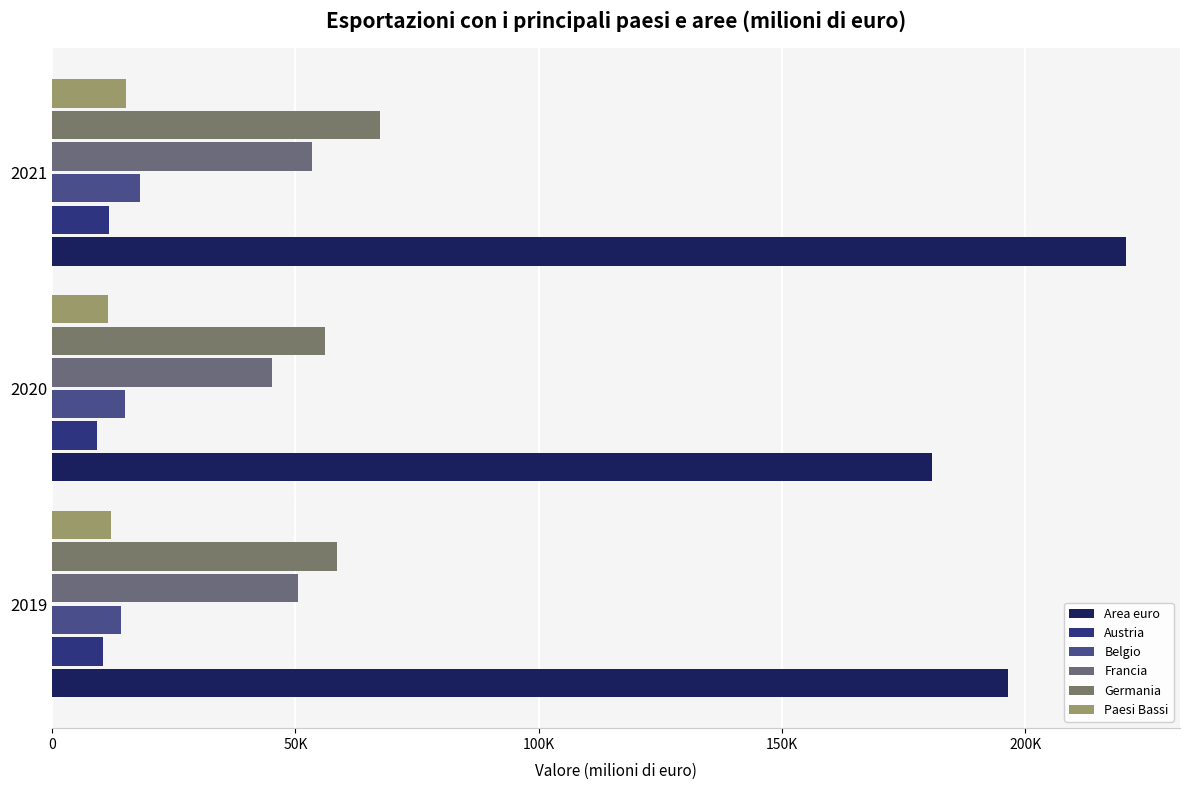

How many bars are there in total?

18